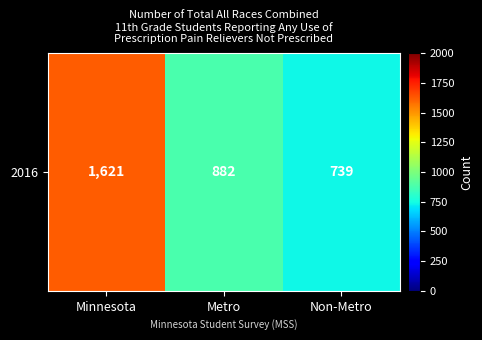

Approximately how many times larger is the value at Minnesota compared to Non-Metro?

2.2